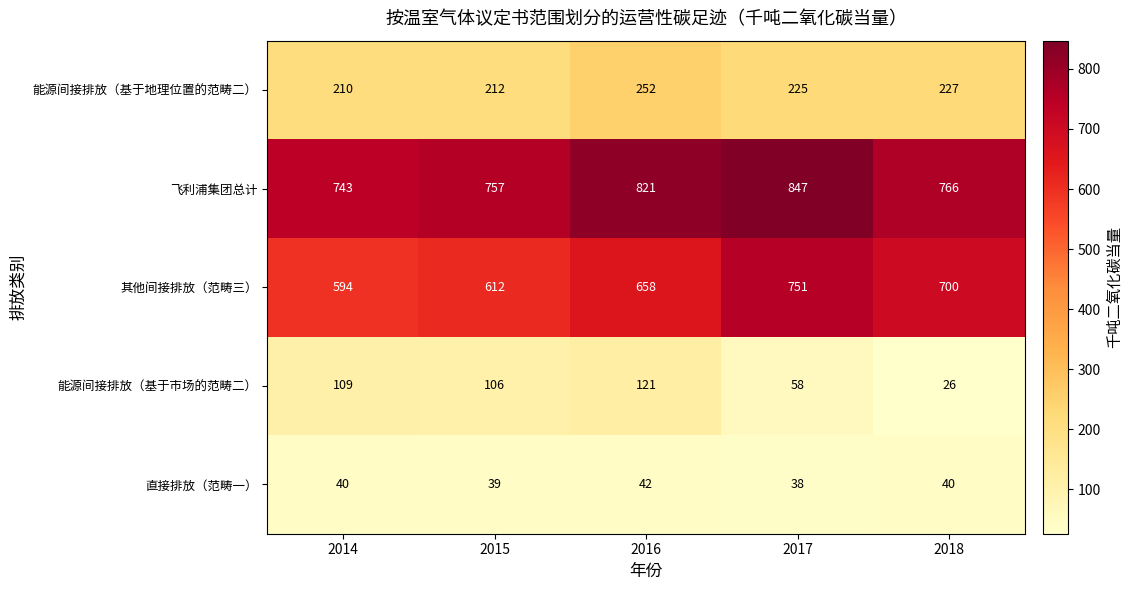

At which category is the sum across all series the highest?

2017